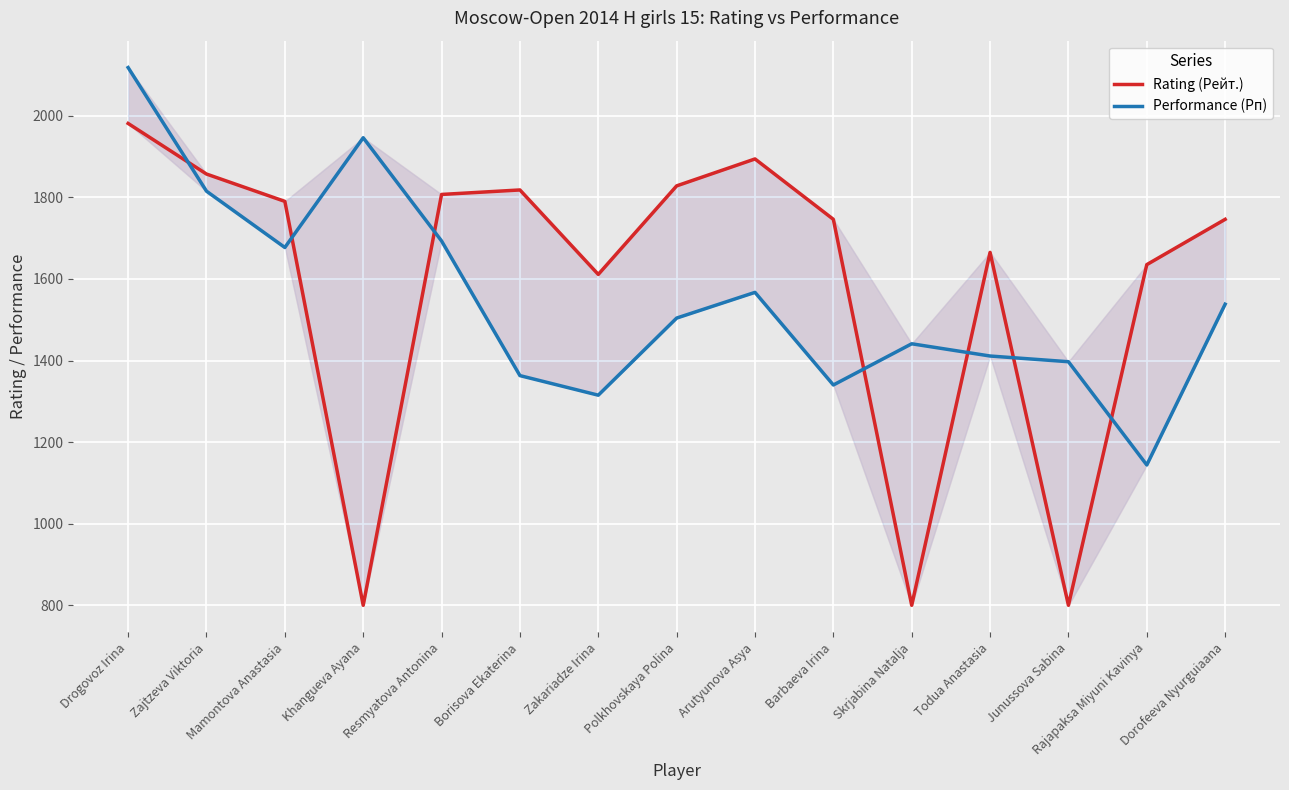

Which series changed the most between Skrjabina Natalja and Rajapaksa Miyuni Kavinya?

Rating (Рейт.)